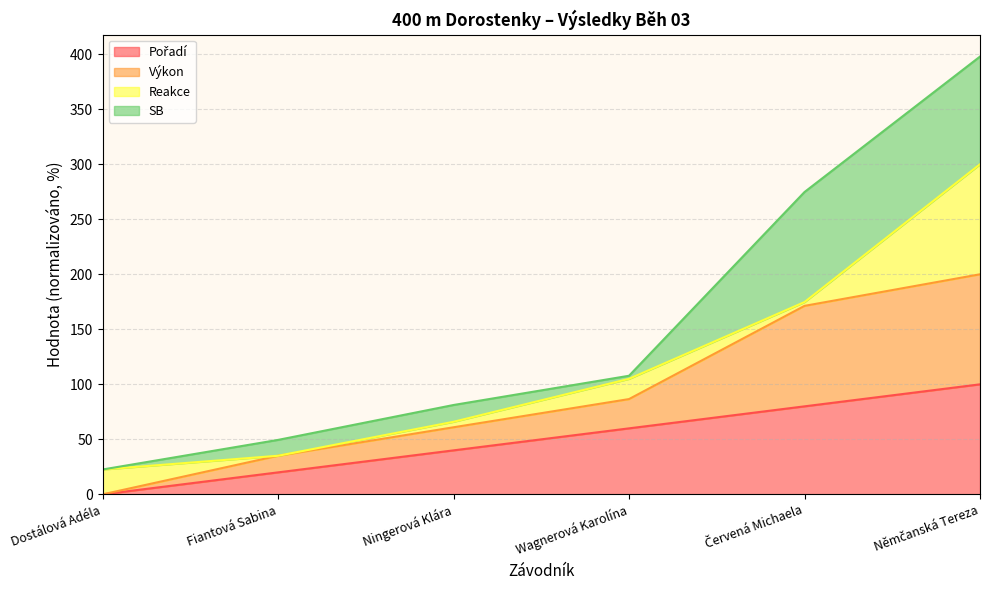

Count the number of categories in the chart.

6